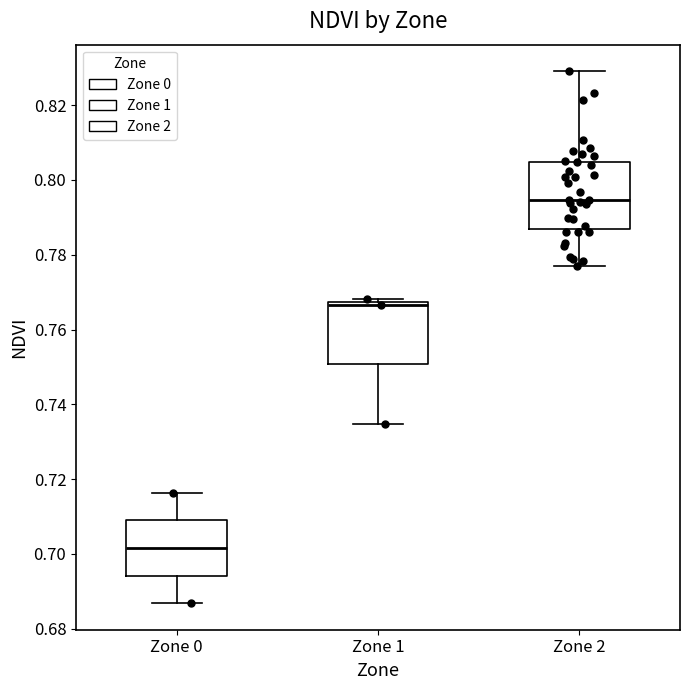

Which box's median line is the lowest?

Zone 0